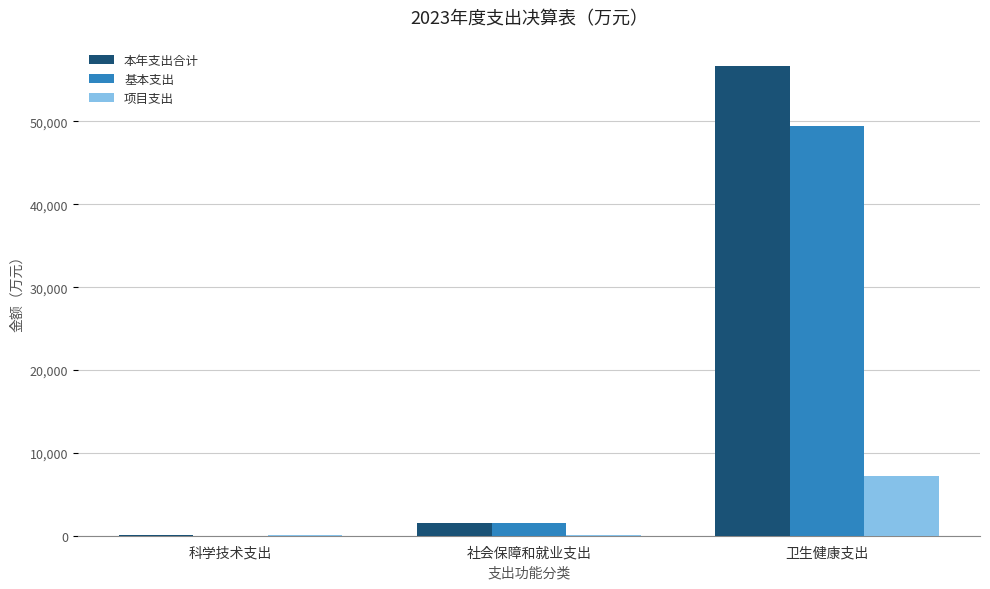

Is it true that 基本支出 equals 20811.2 at 卫生健康支出?

False